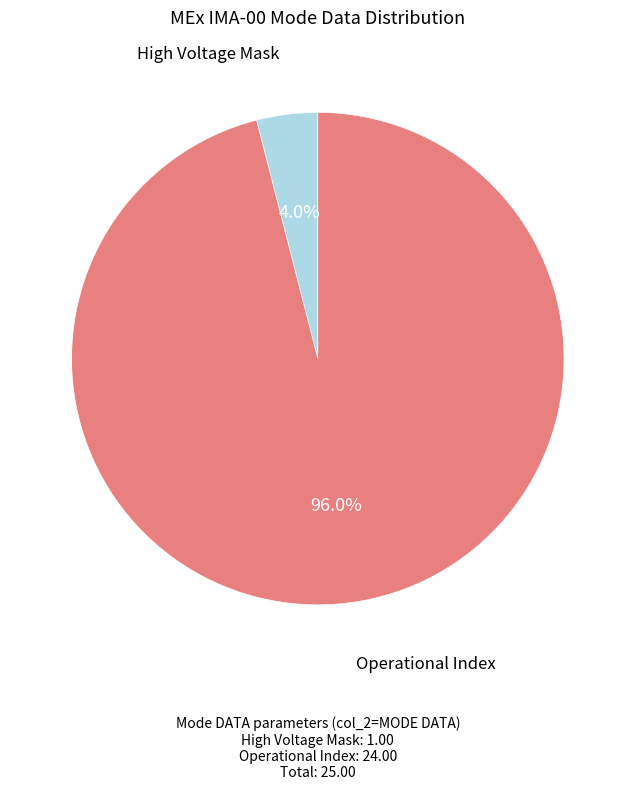

To the nearest percent, what is the combined percentage of High Voltage Mask and Operational Index?

100%